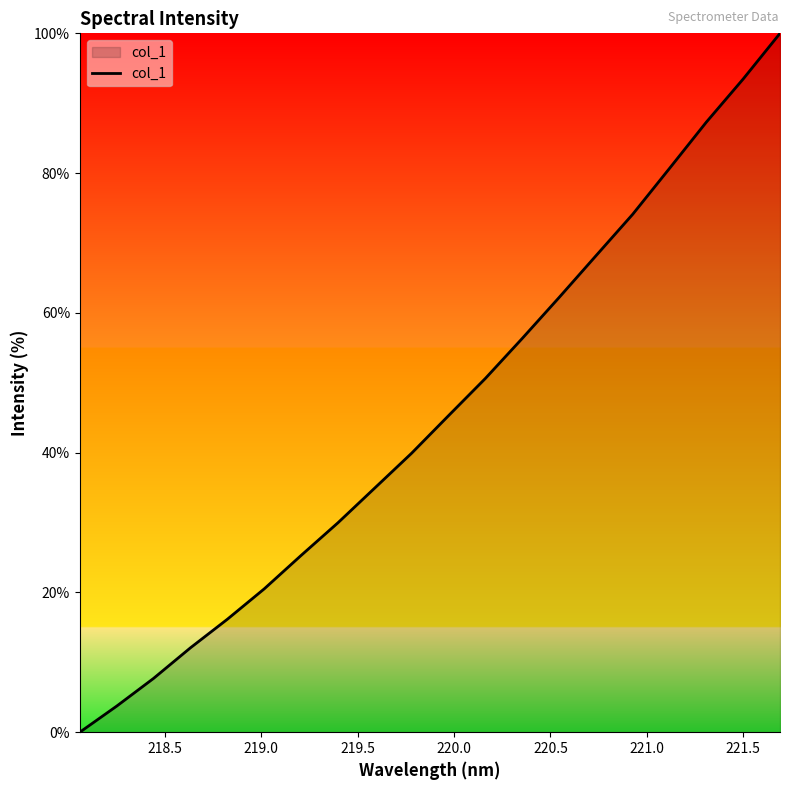

What is the greatest value displayed?

100.0